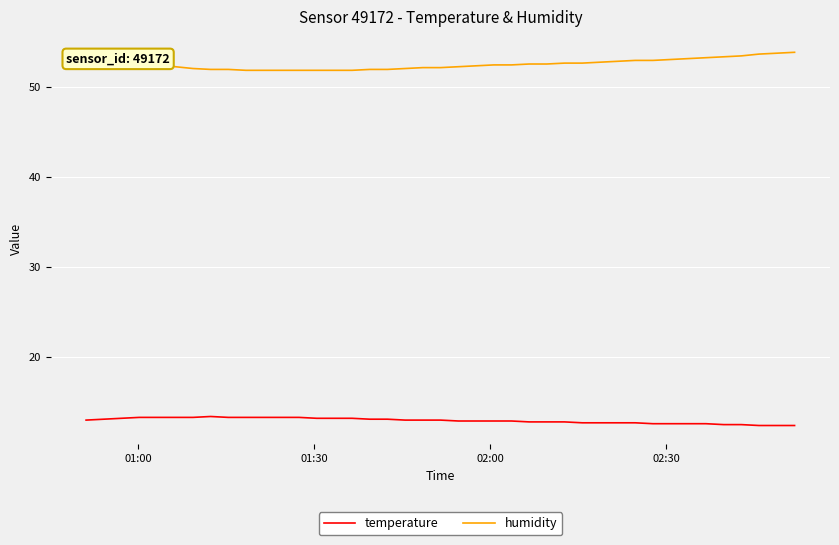

What is the smallest value displayed?

12.4